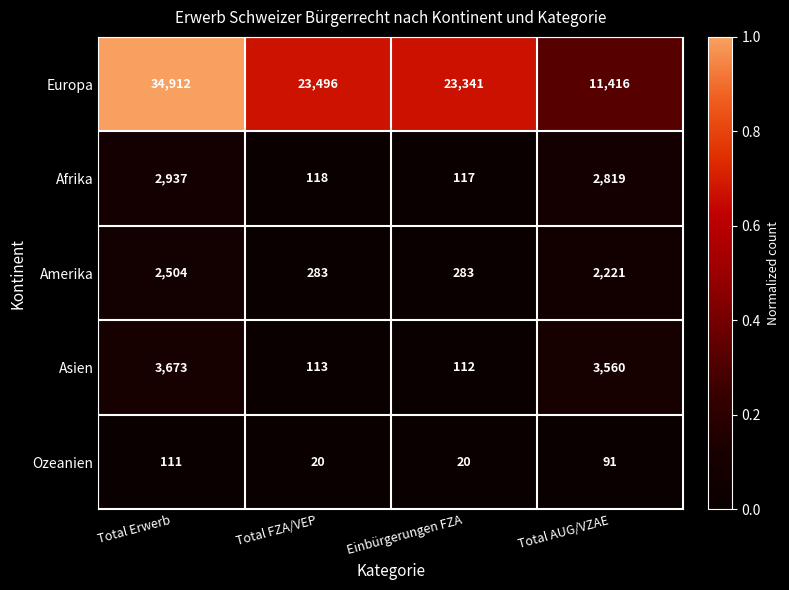

What is the total value across all series at Total Erwerb?

44137